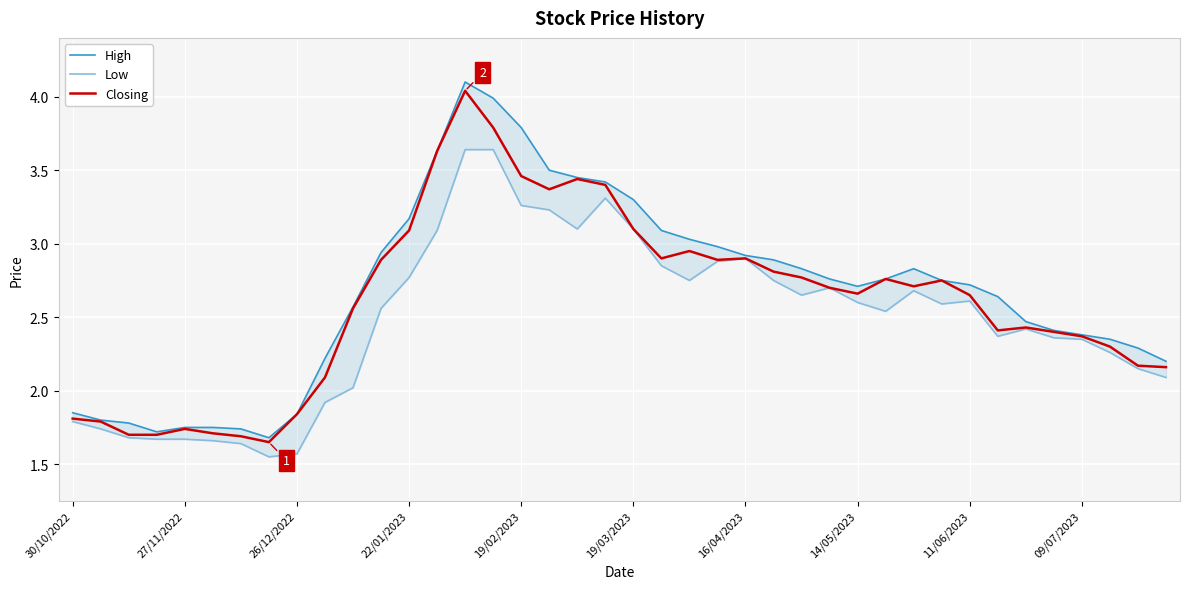

At which label is High closest to 2?

30/10/2022